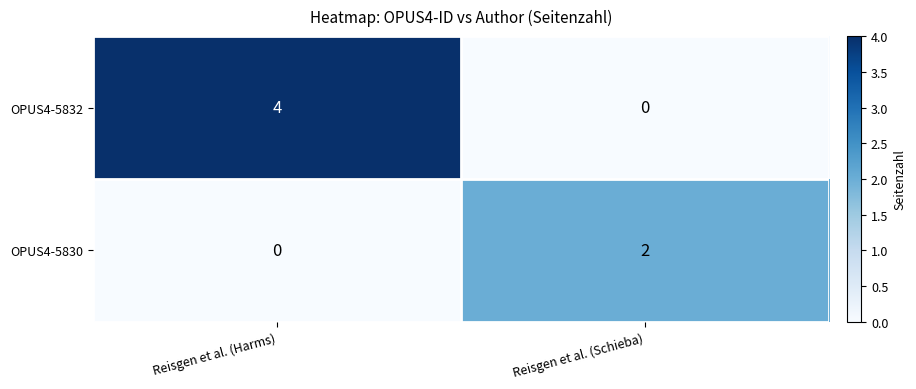

Reading right to left, transcribe all the data shown in this chart.

OPUS4-5832: Reisgen et al. (Schieba)=0	Reisgen et al. (Harms)=4
OPUS4-5830: Reisgen et al. (Schieba)=2	Reisgen et al. (Harms)=0